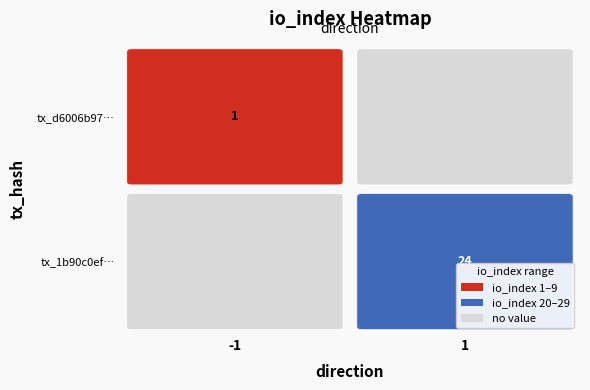

List the series in order of their overall mean, highest first.

1b90c0ef301822b4997c0b7ef58197fe33f8456, d6006b97e7d6df46e9a866e8767cee3da6d0fda